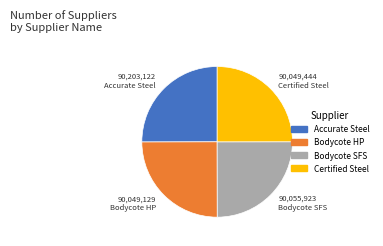

Approximately how many times larger is the value at Bodycote SFS compared to Bodycote HP?

1.0